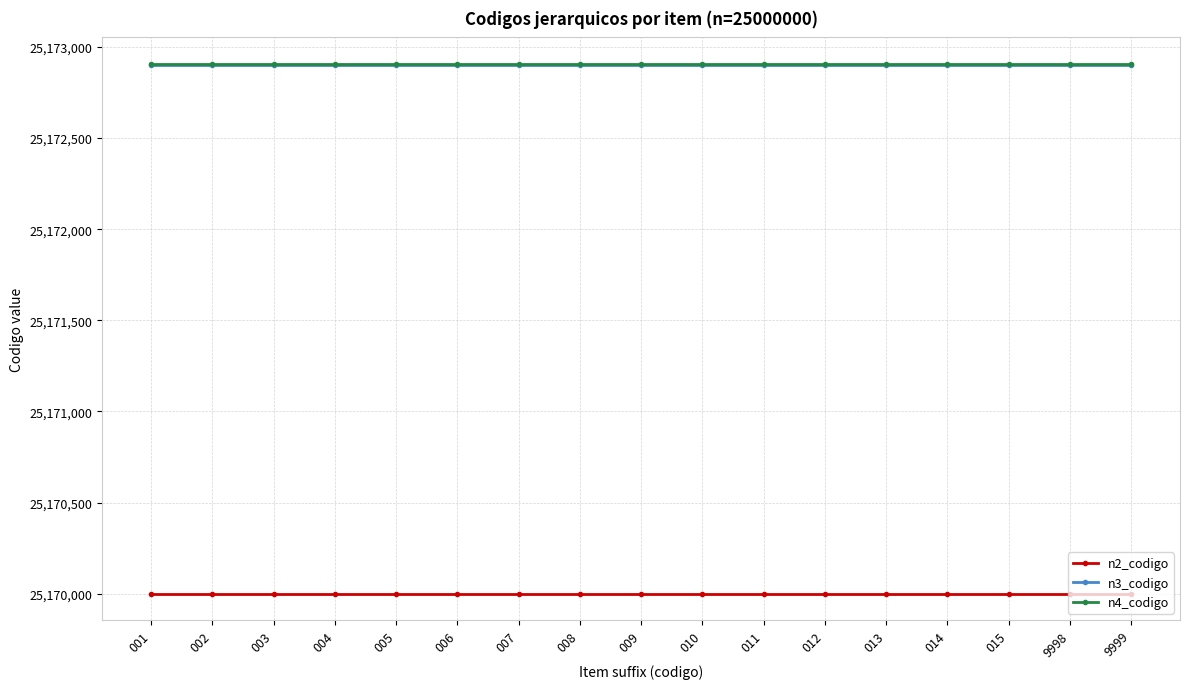

True or false: n2_codigo and n3_codigo cross at least once.

False